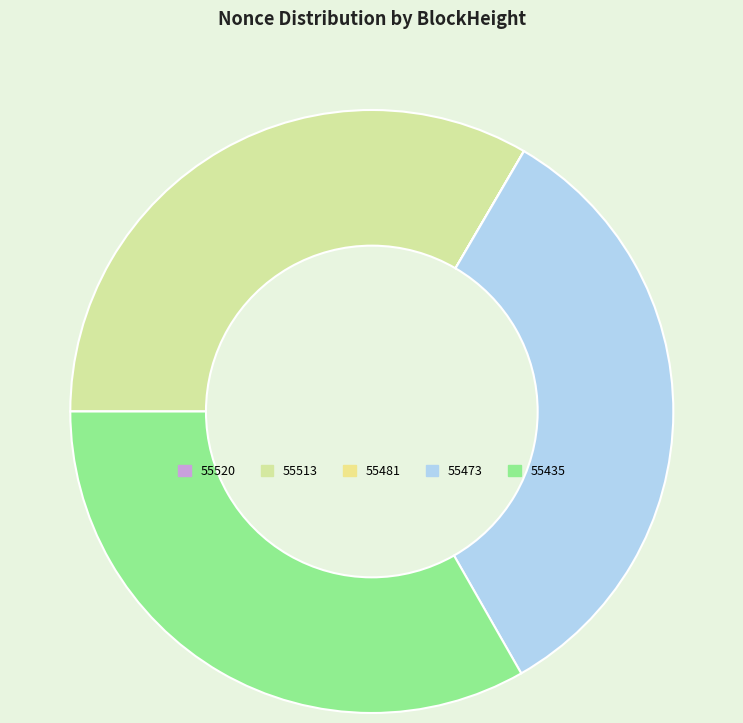

The 55435 slice represents 25% of the pie. True or false?

False